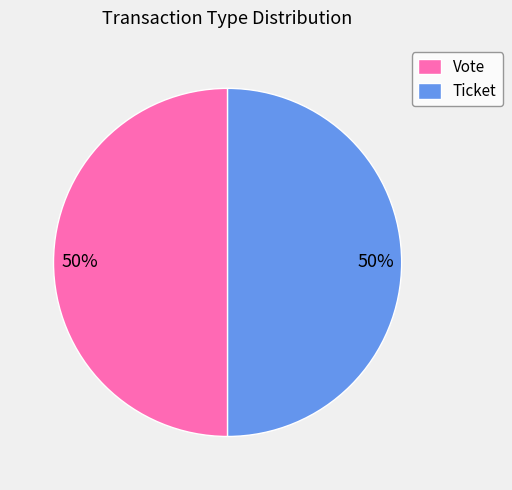

Is the sum of Vote and Ticket greater than half?

Yes